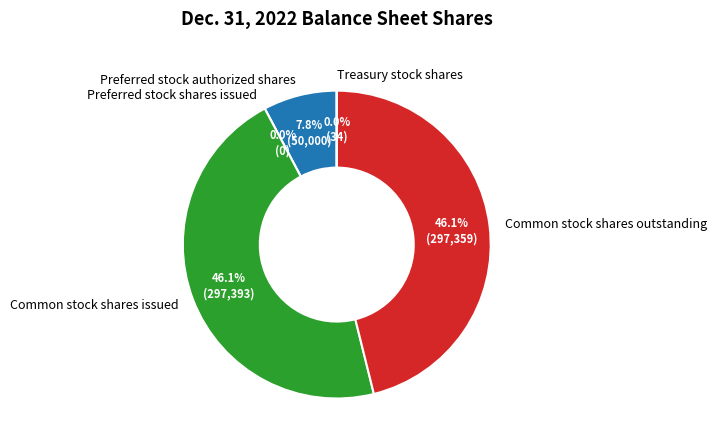

Combined, what portion of the pie is Preferred stock shares issued and Common stock shares outstanding?

46.1%